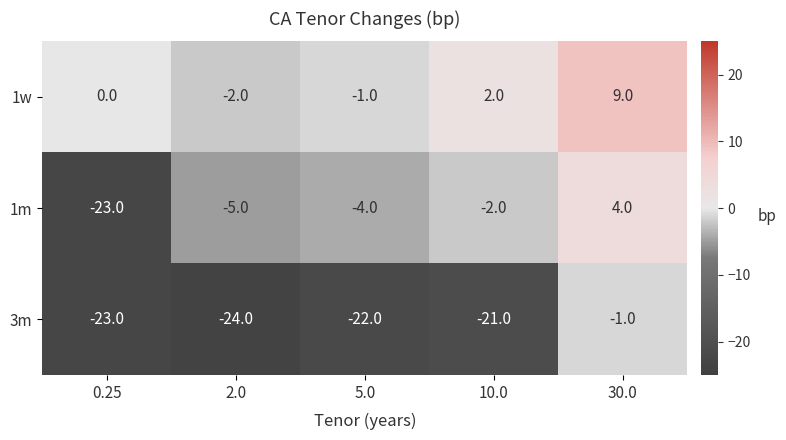

What is the spread (max minus min) of values at 2.0?

22